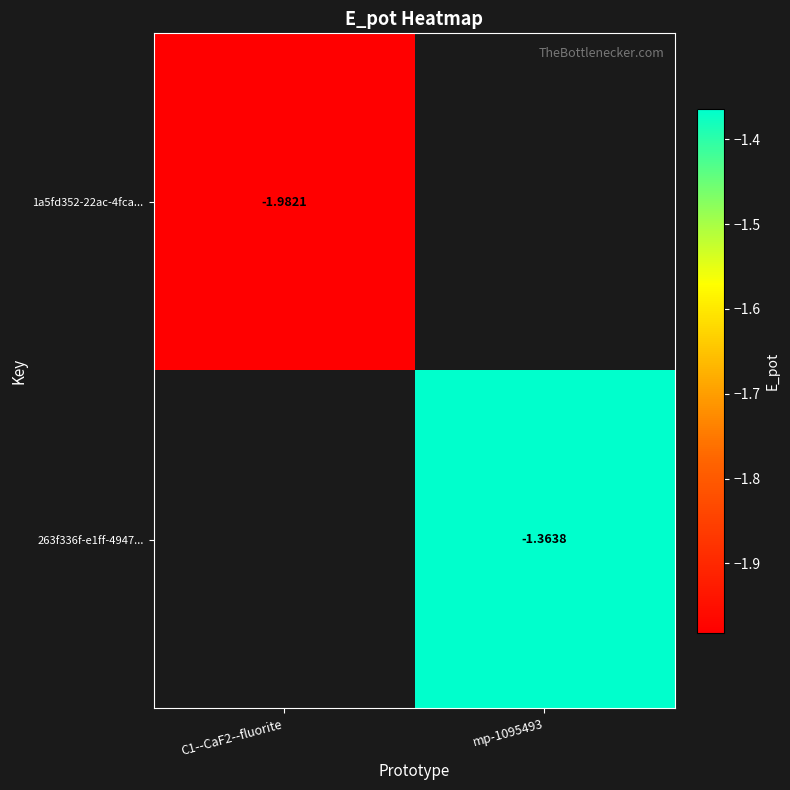

What is the highest value of the 1a5fd352-22ac-4fca... series?

-2.0